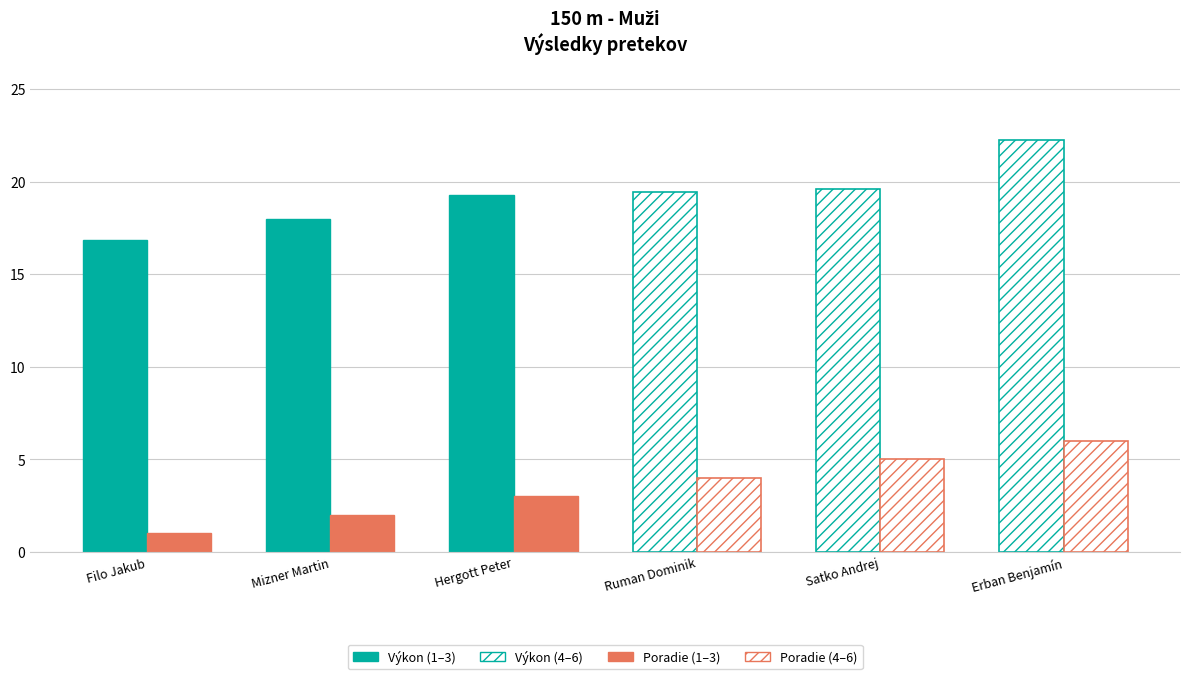

What is the total value across all series at Hergott Peter?

22.3